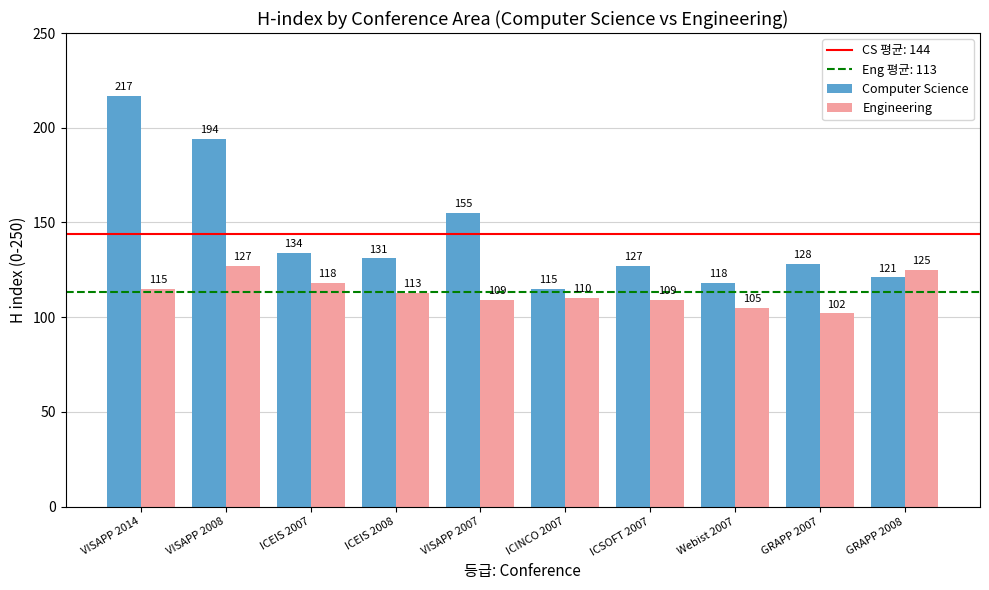

Count the number of categories in the chart.

10